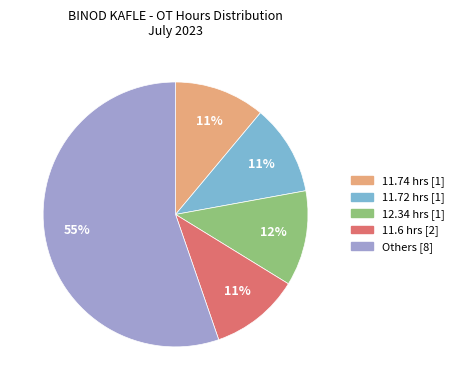

To the nearest percent, what is the average slice percentage?

20%